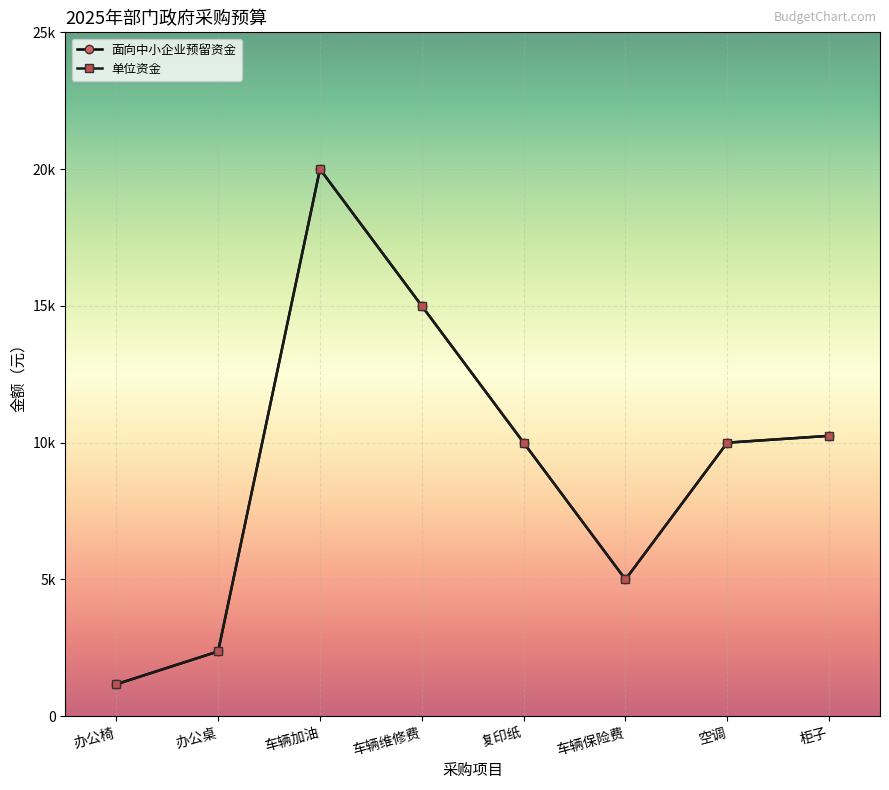

What is the average value of the 面向中小企业预留资金 series?

9224